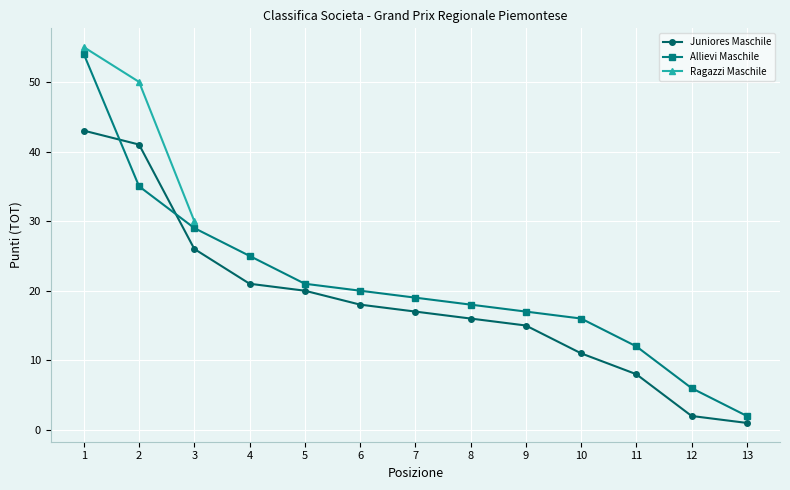

What is the sum of all Allievi Maschile values?

274